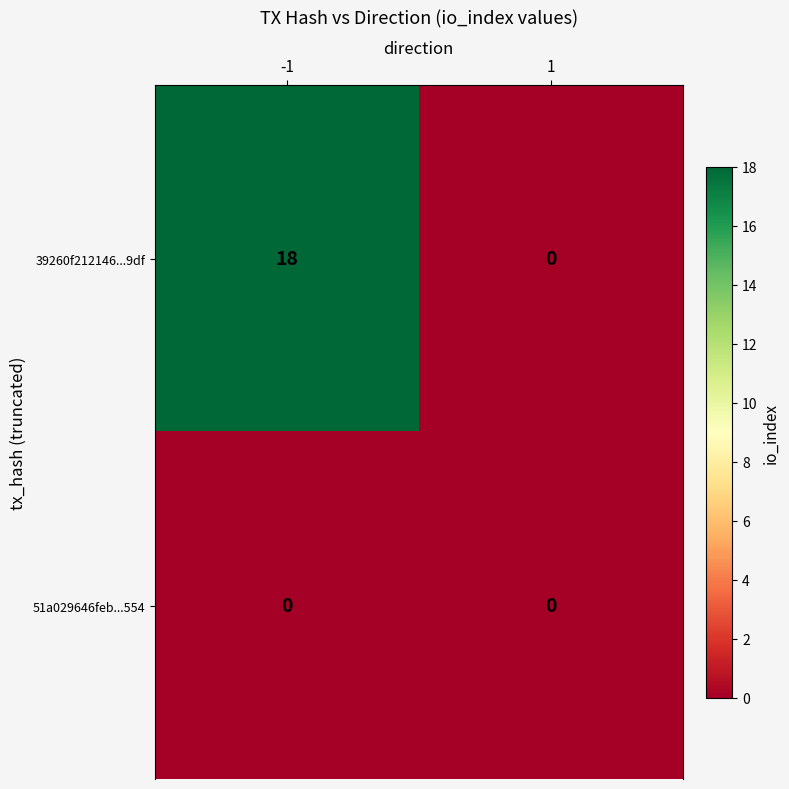

Which label corresponds to the largest value in the chart?

-1